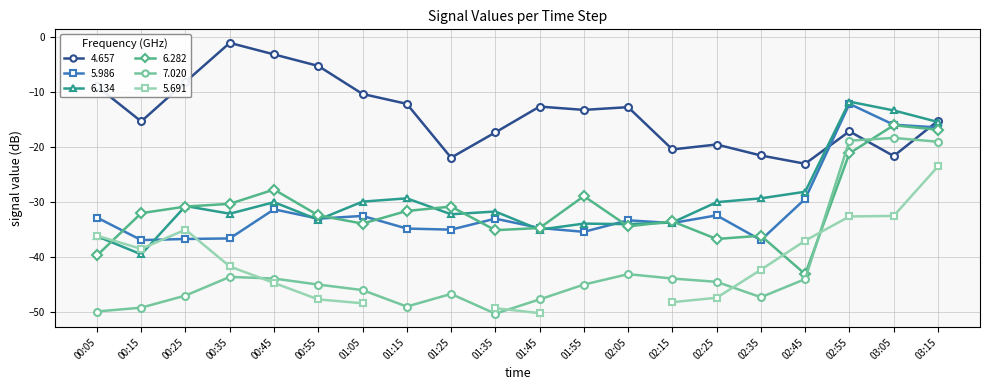

Which category has the lowest value in the 6.134 series?

00:15